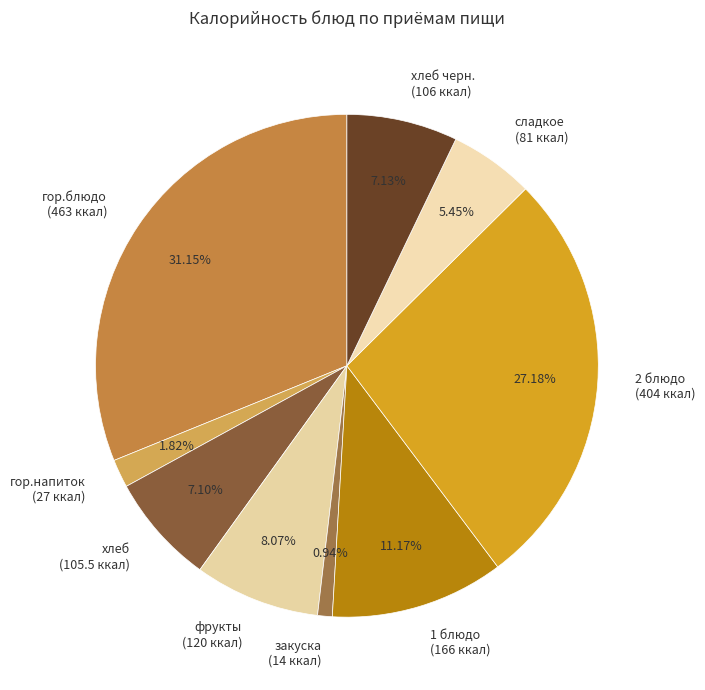

Which slice is the smallest?

закуска (14 ккал)